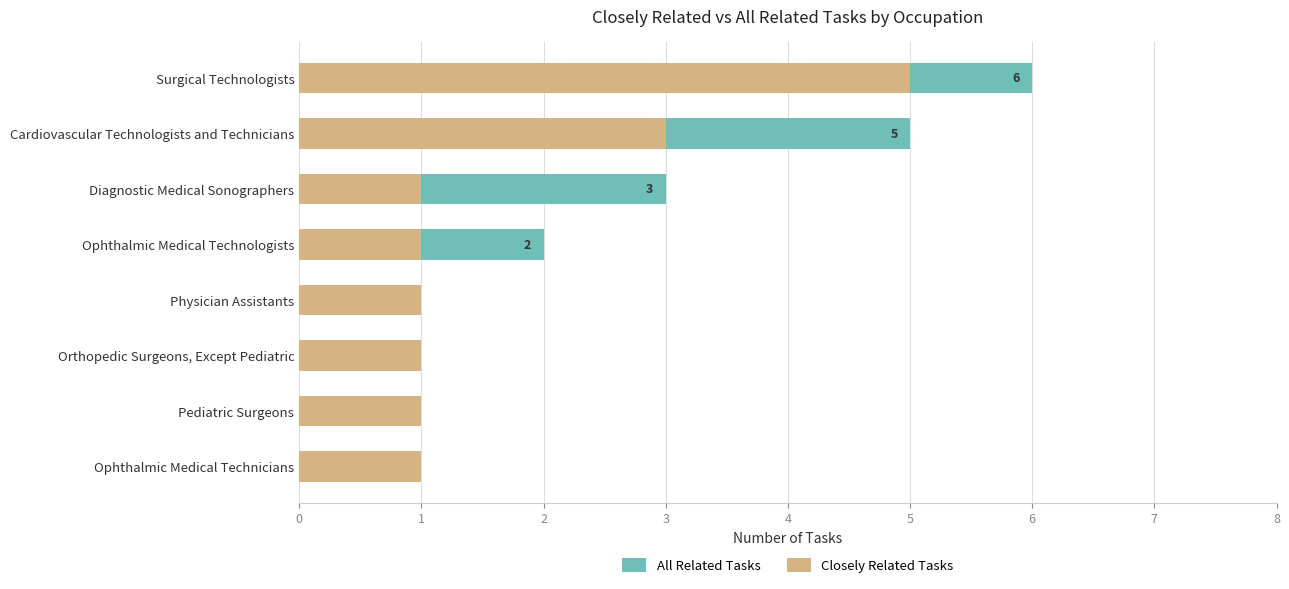

What is the maximum value shown in the chart?

6